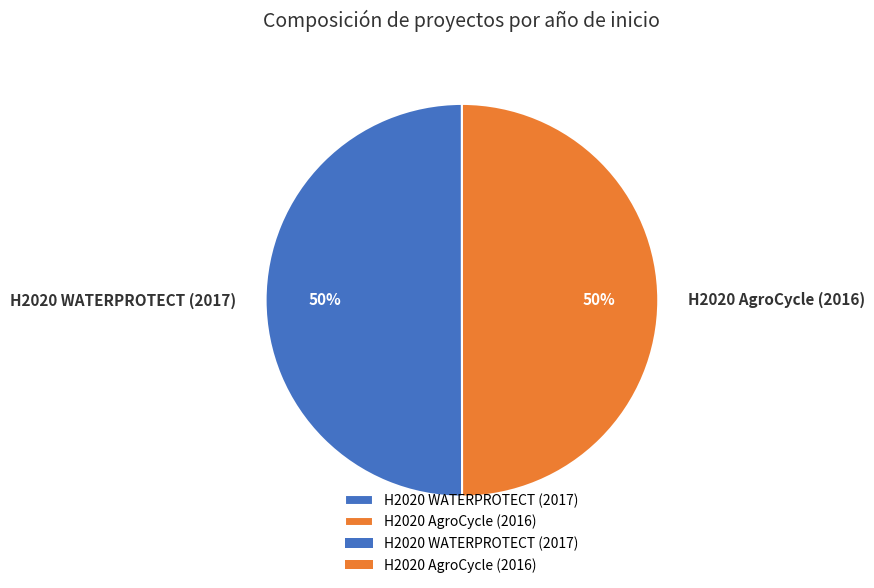

Count the number of slices in the pie.

2